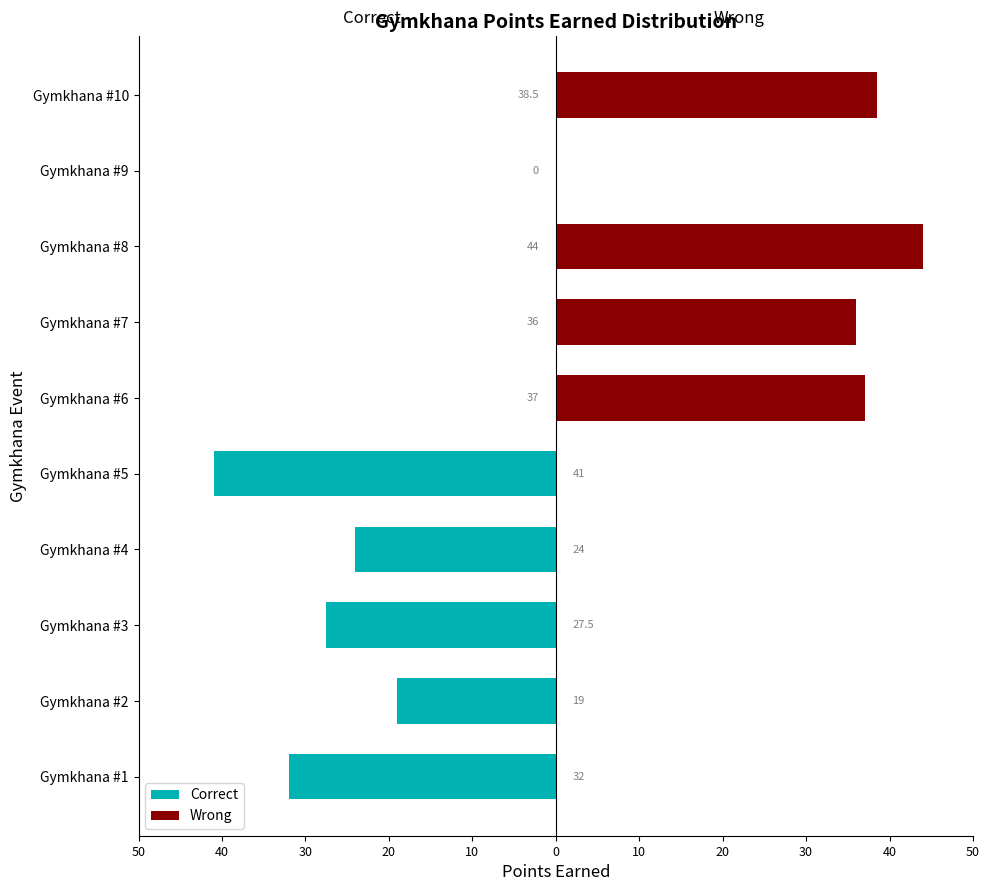

Is the value of Correct at 10 greater than the value of Wrong at 10?

No